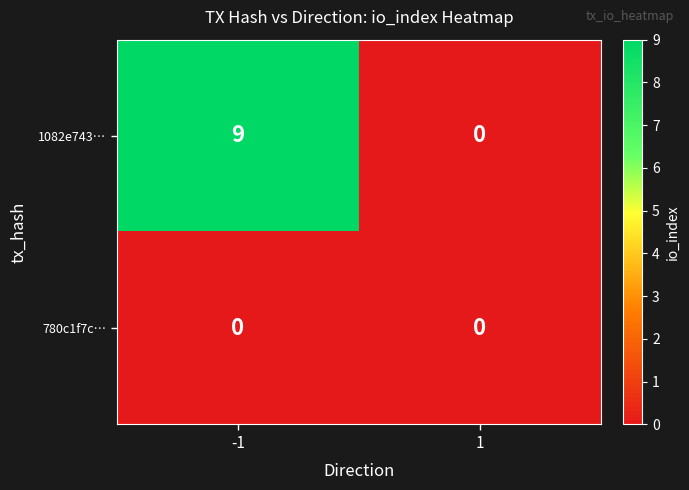

What is the difference between the maximum and minimum values in the 1082e743… series?

9